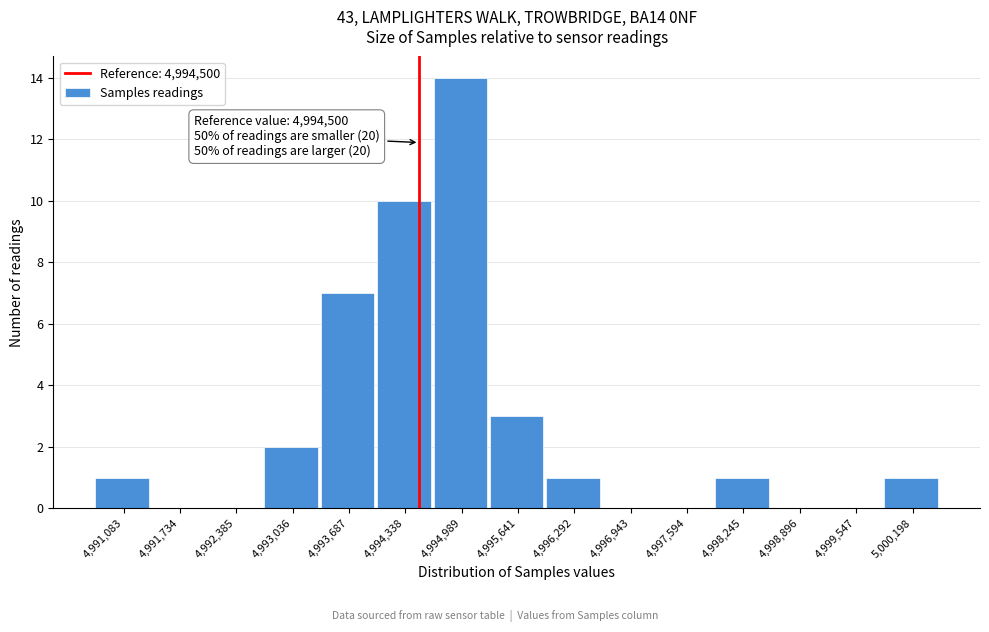

Which range on the x-axis has the tallest bar?

4994700 to 4995300